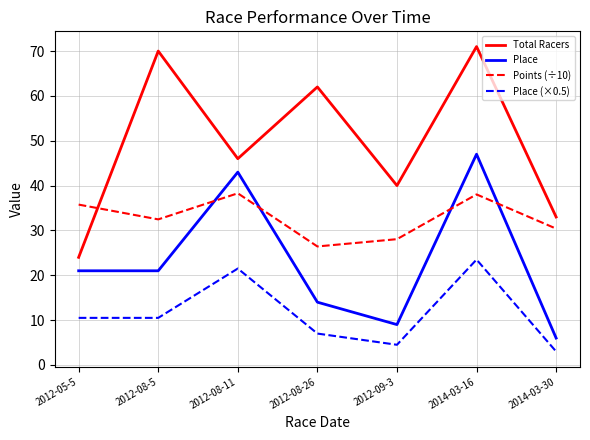

The Place series shows 6.1 at 2012-05-5. True or false?

False